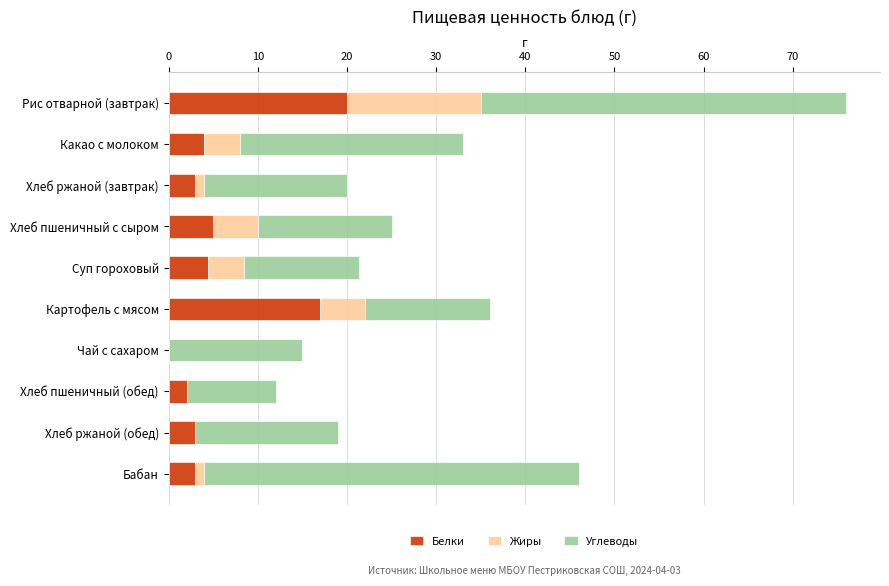

True or false: Белки has a value of 17.0 at Картофель с мясом.

True